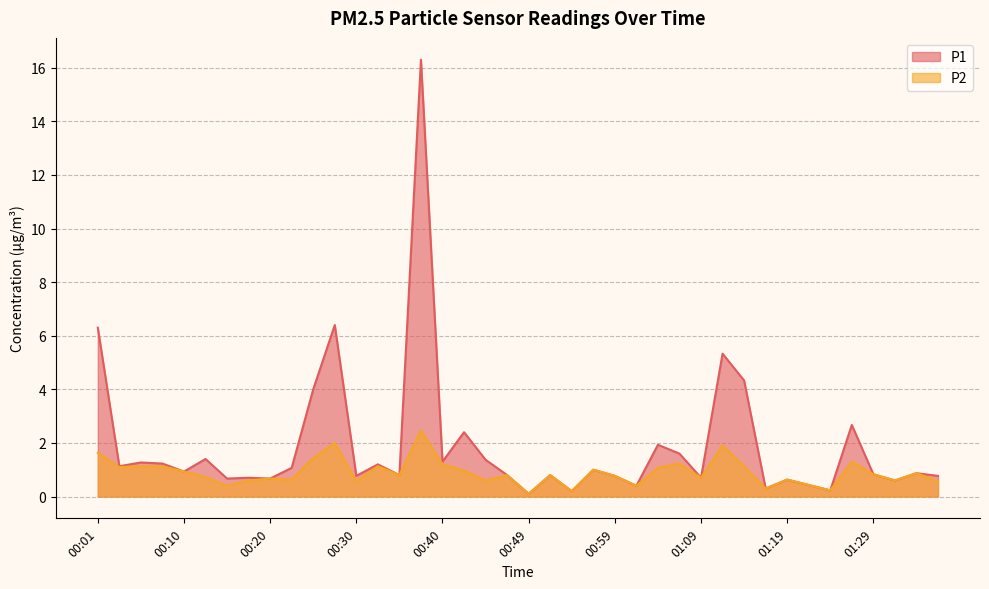

List the series in order of their peak value, highest first.

P1, P2